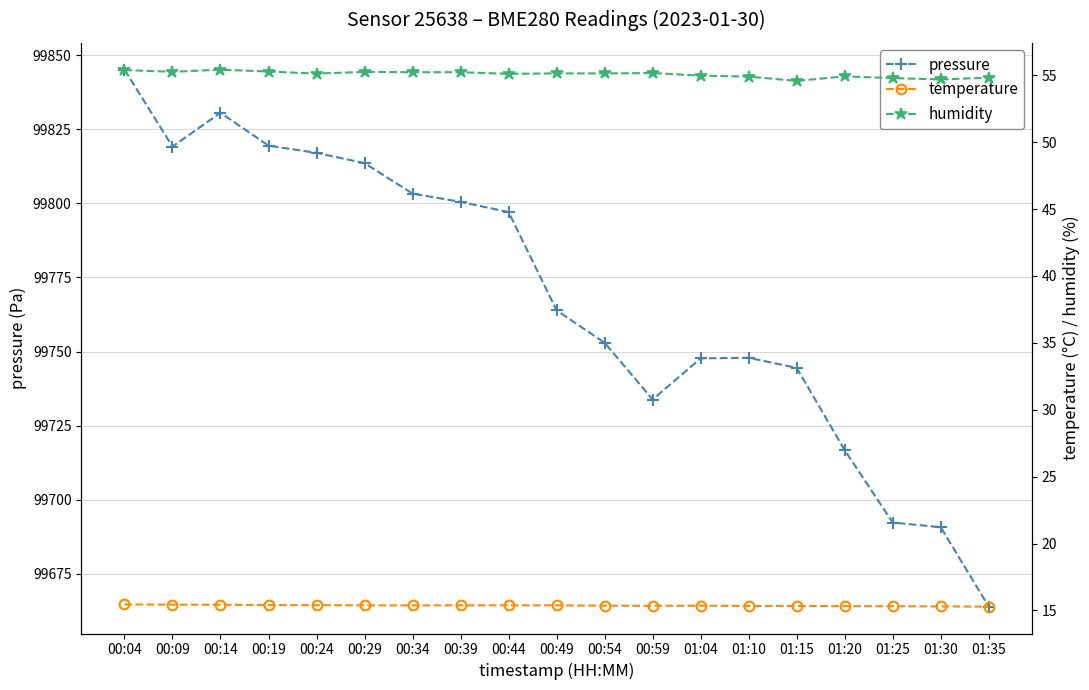

True or false: temperature has a value of 15.3 at 01:25.

True